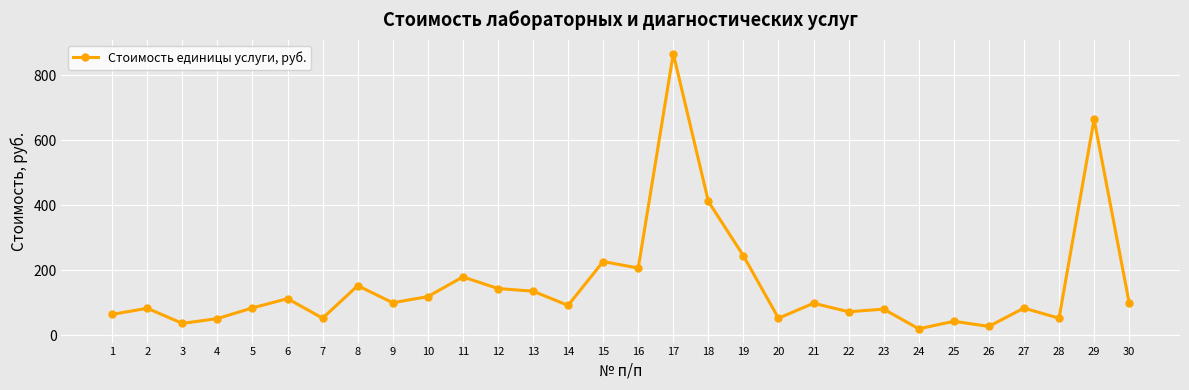

Which label corresponds to the largest value in the chart?

17